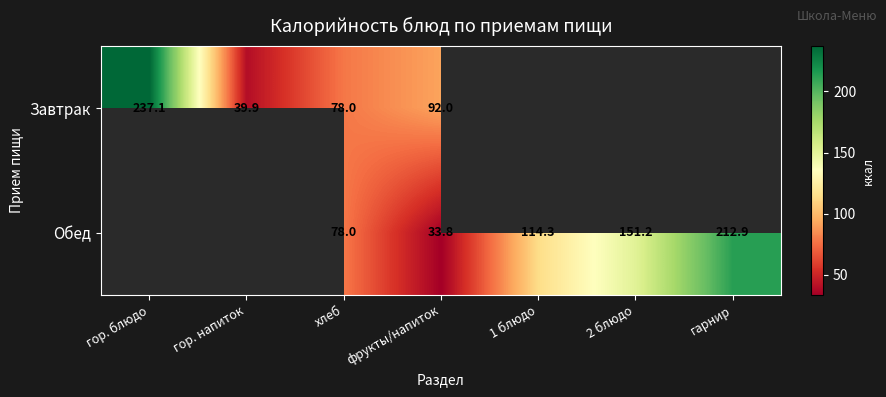

Is it true that Обед equals 212.9 at гарнир?

True